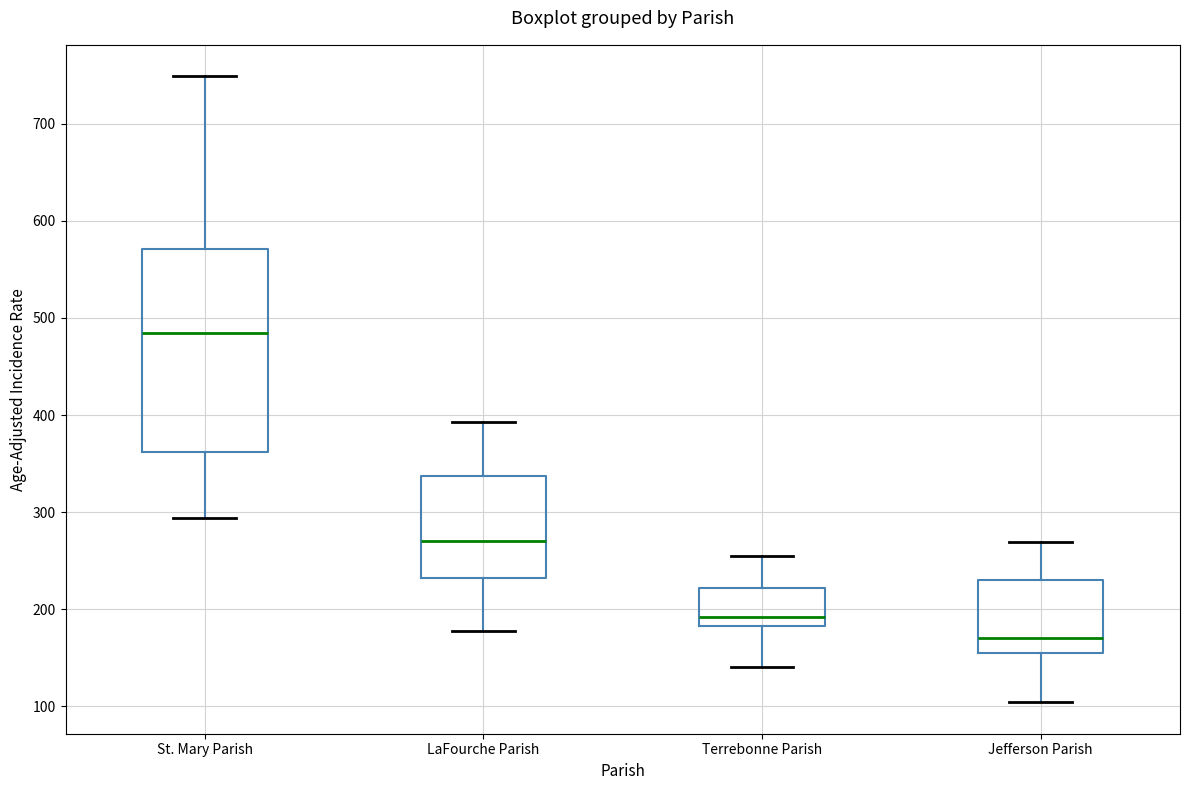

Reading left to right, transcribe this box plot: for each box, give where its median line is, the range the box spans, and where its two whiskers end, as read against the y-axis. The values are not printed on the chart, so give them approximately, as read against the axis.

St. Mary Parish: median 480, box 360 to 570, whiskers 290 to 750
LaFourche Parish: median 270, box 230 to 340, whiskers 180 to 390
Terrebonne Parish: median 190, box 180 to 220, whiskers 140 to 260
Jefferson Parish: median 170, box 160 to 230, whiskers 100 to 270